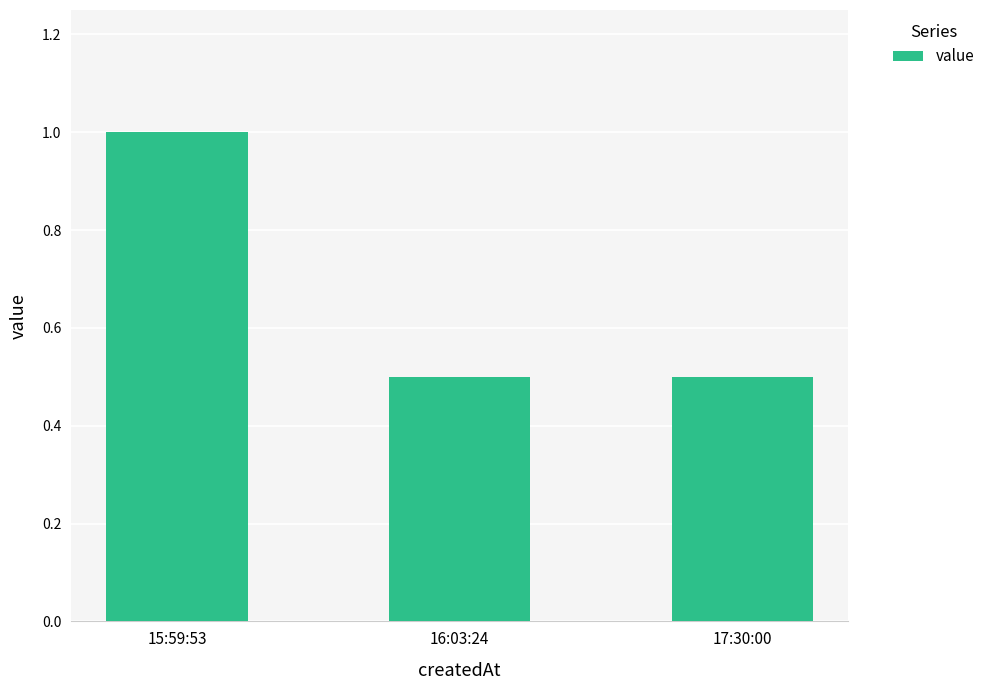

The chart shows a value of 1.0 at 15:59:53. True or false?

True